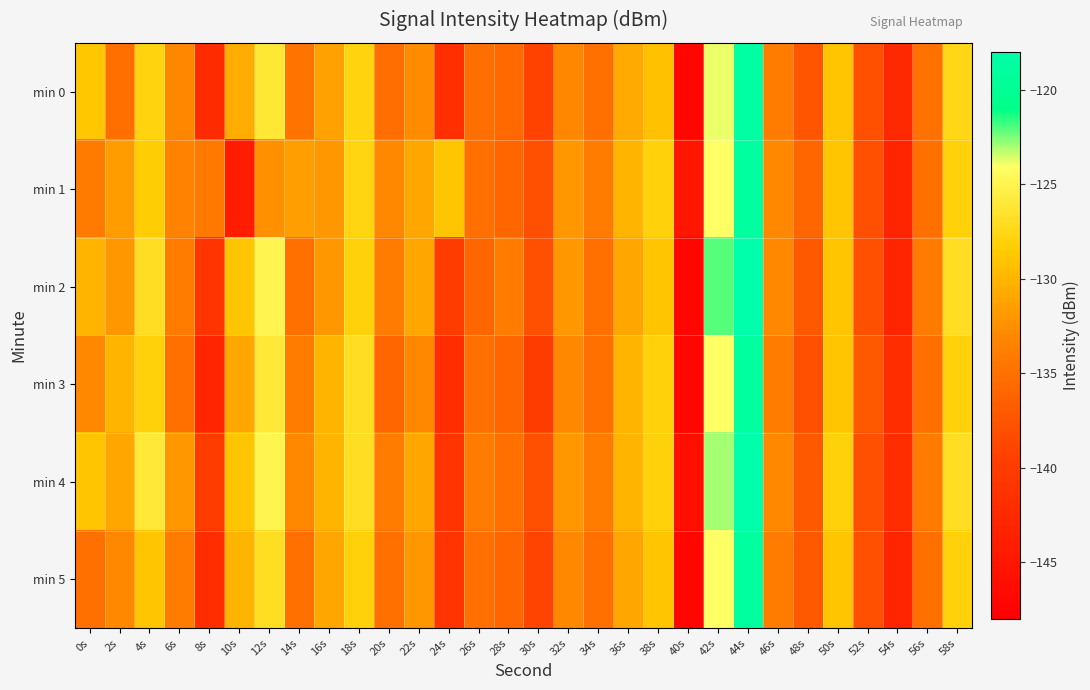

How many categories are shown in the chart?

30